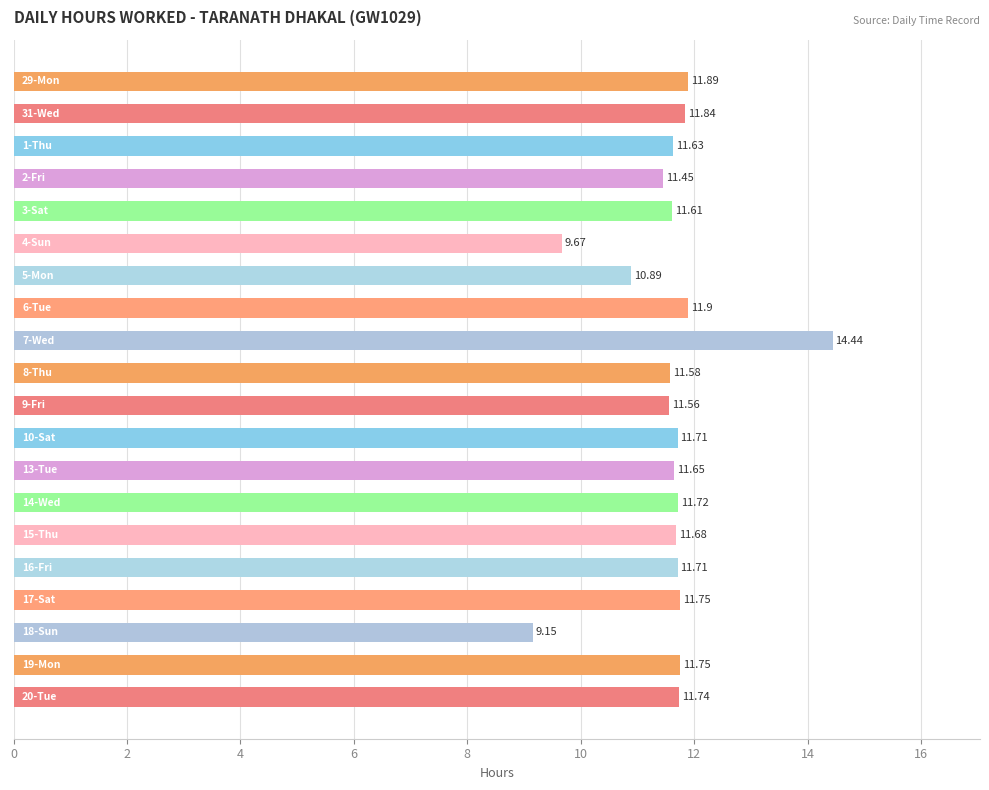

What is the average value?

11.6